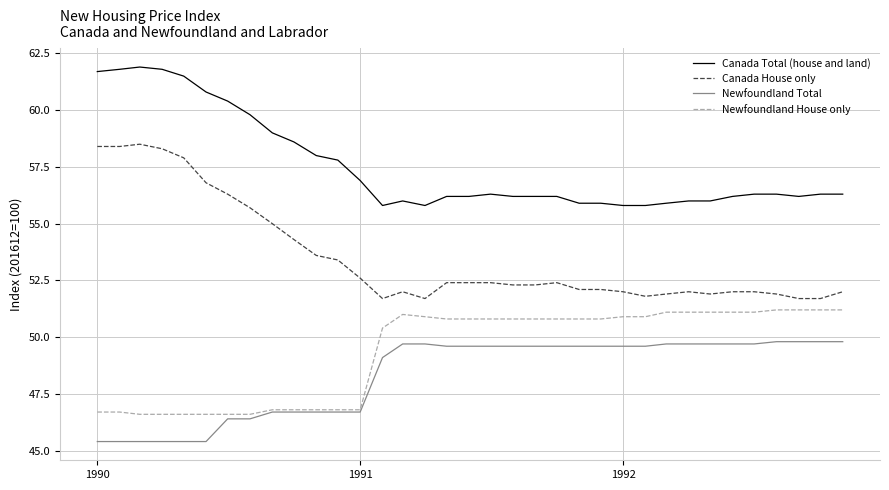

Rank the series by their maximum value, from highest to lowest.

Canada Total (house and land), Canada House only, Newfoundland House only, Newfoundland Total